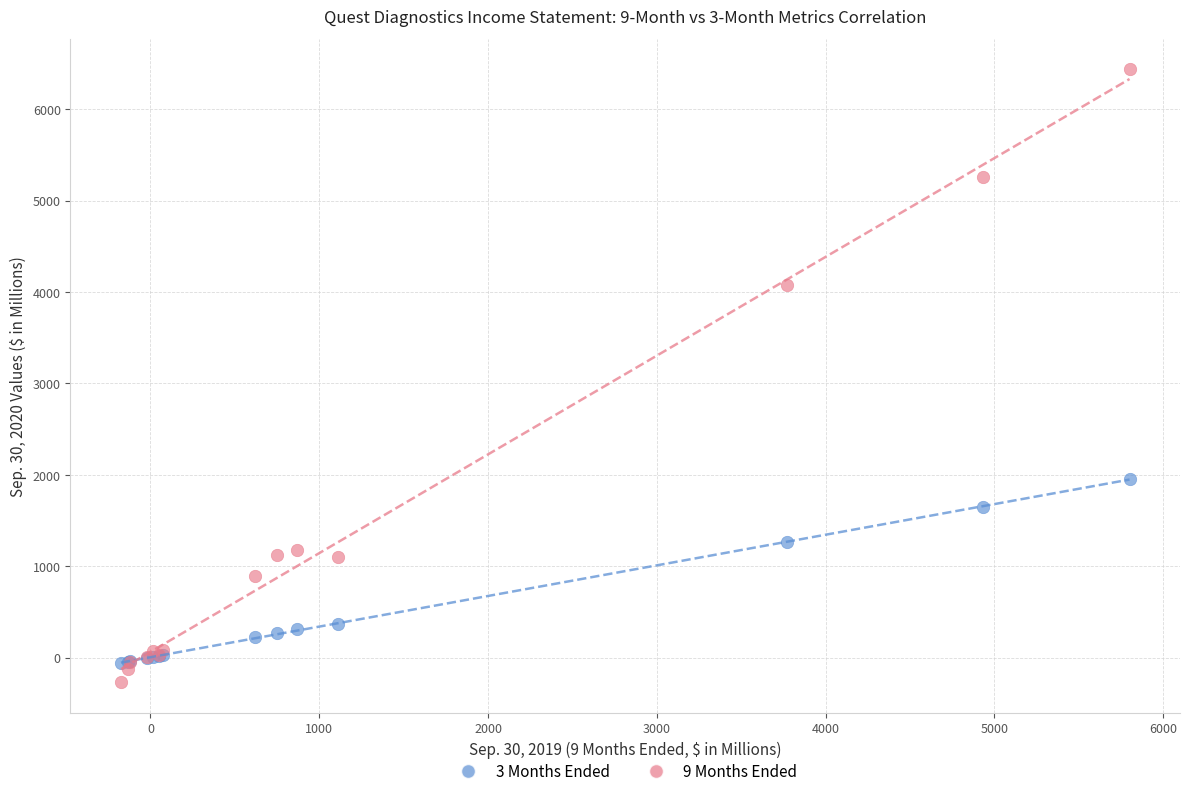

Which series reaches the minimum Y coordinate?

9 Months Ended